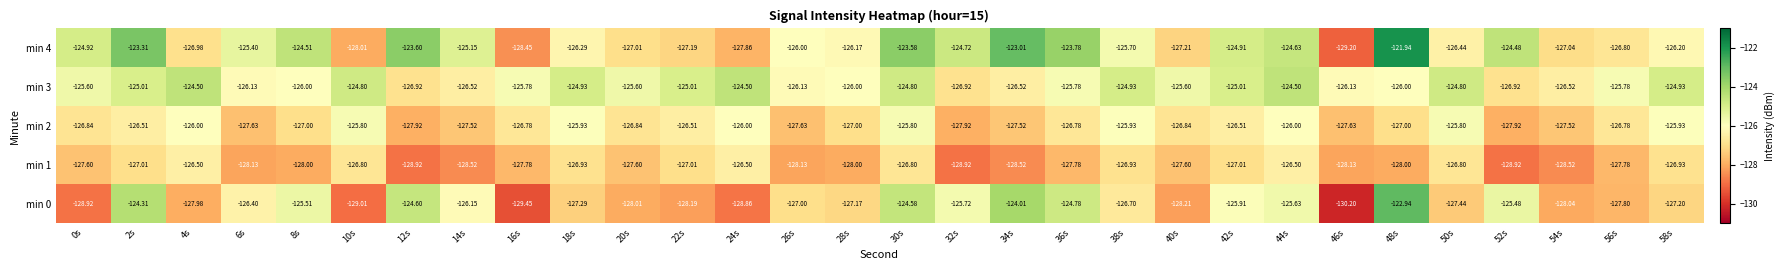

What is the total value across all series at 10s?

-634.4